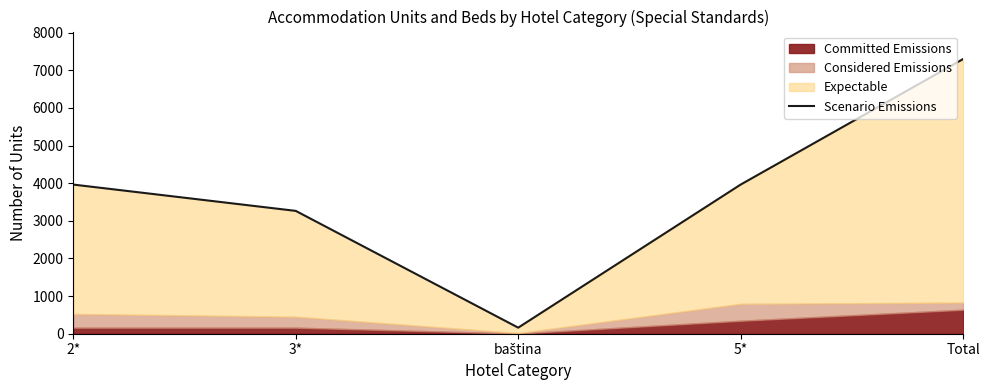

Reading left to right, list all the values displayed in this chart.

3963	3264	161	3963	7299